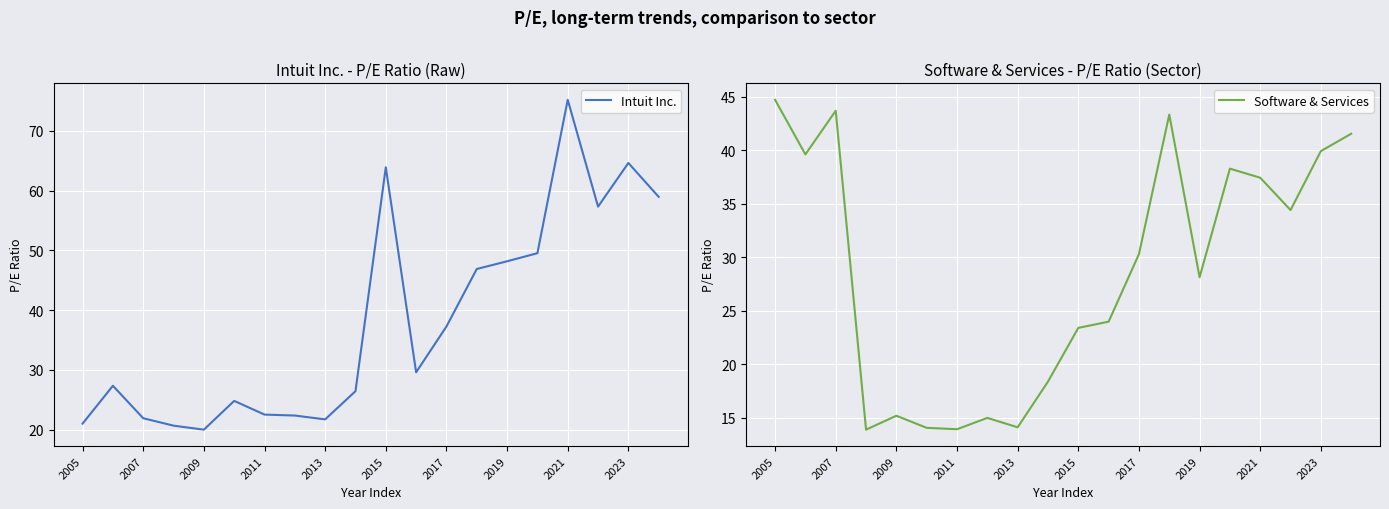

What is the lowest value of the Software & Services series?

13.9